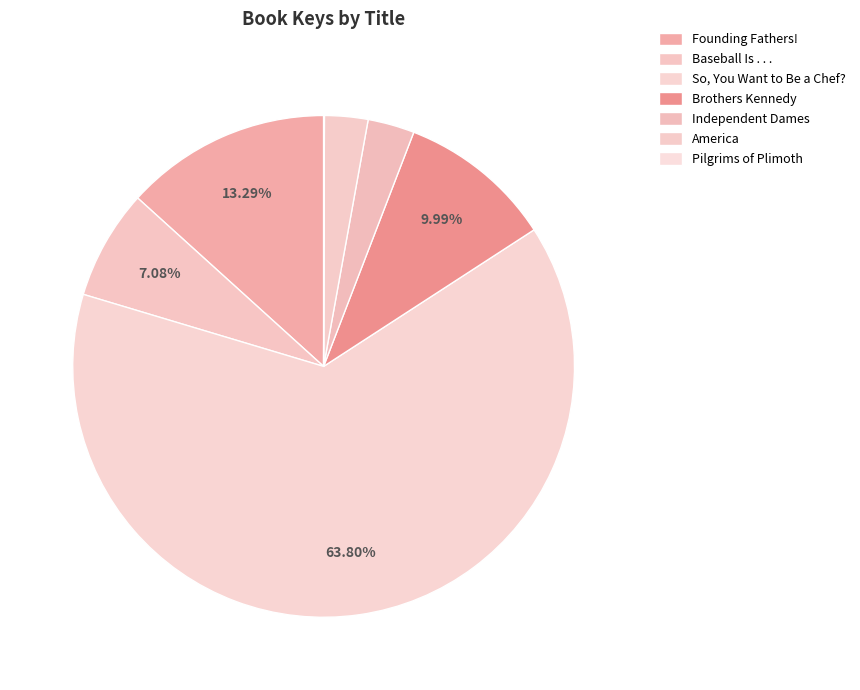

How many slices are in this pie chart?

7